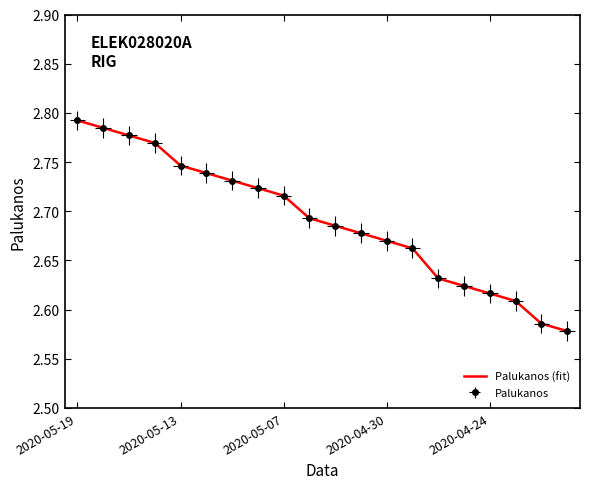

Reading right to left, list all the values displayed in this chart.

2.6	2.6	2.6	2.6	2.6	2.6	2.7	2.7	2.7	2.7	2.7	2.7	2.7	2.7	2.7	2.7	2.8	2.8	2.8	2.8